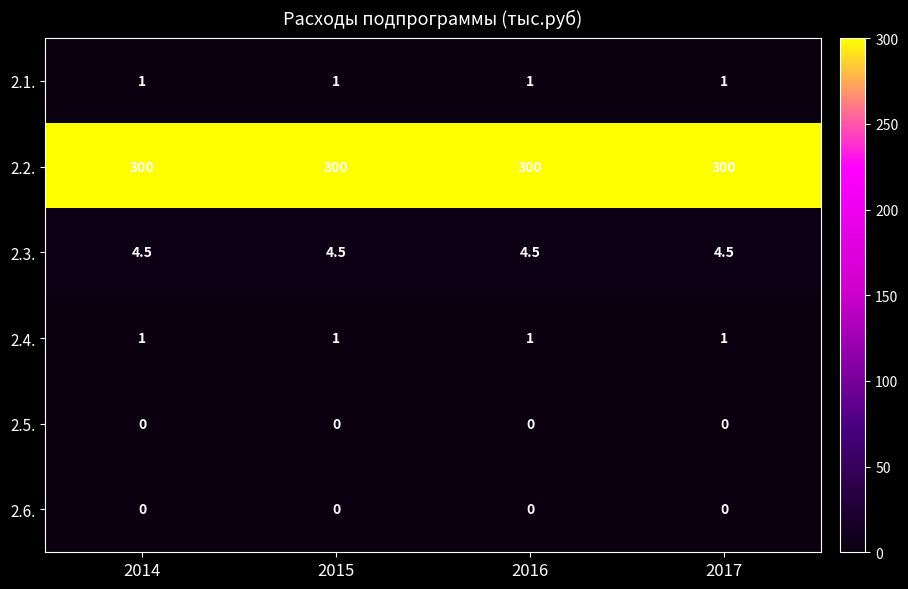

What value does the 2.2. series have at 2017?

300.0